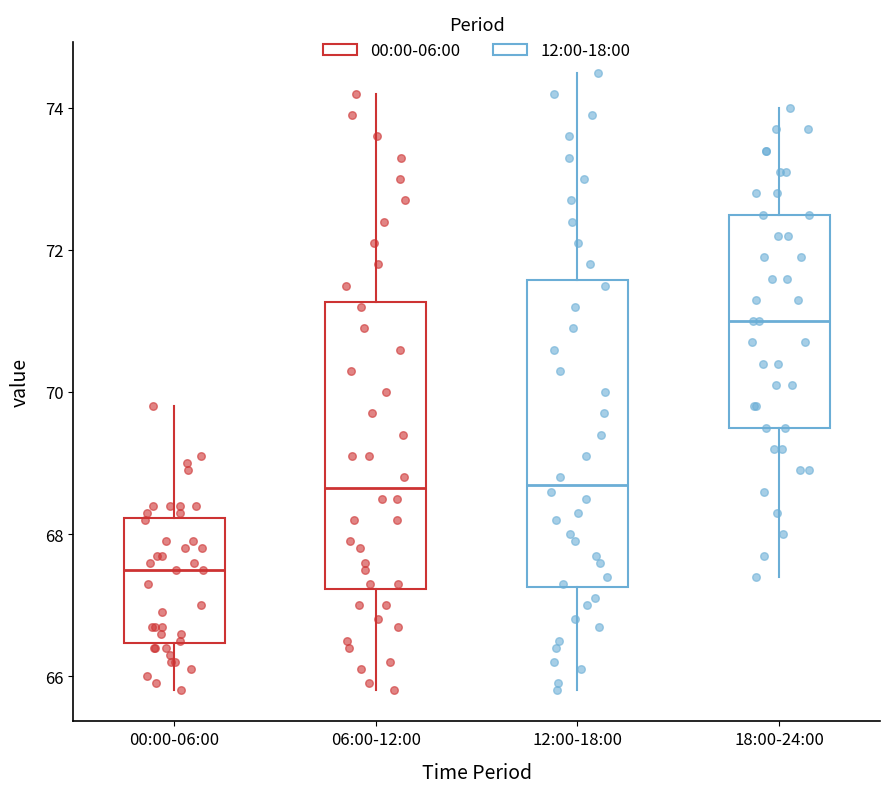

Reading left to right, read every box against the y-axis: the position of its median line, the range the box covers, and the ends of its whiskers. The values are not printed on the chart, so give them approximately, as read against the axis.

00:00-06:00: median 67.6, box 66.4 to 68.2, whiskers 65.8 to 69.8
06:00-12:00: median 68.6, box 67.2 to 71.2, whiskers 65.8 to 74.2
12:00-18:00: median 68.8, box 67.2 to 71.6, whiskers 65.8 to 74.6
18:00-24:00: median 71.0, box 69.6 to 72.6, whiskers 67.4 to 74.0